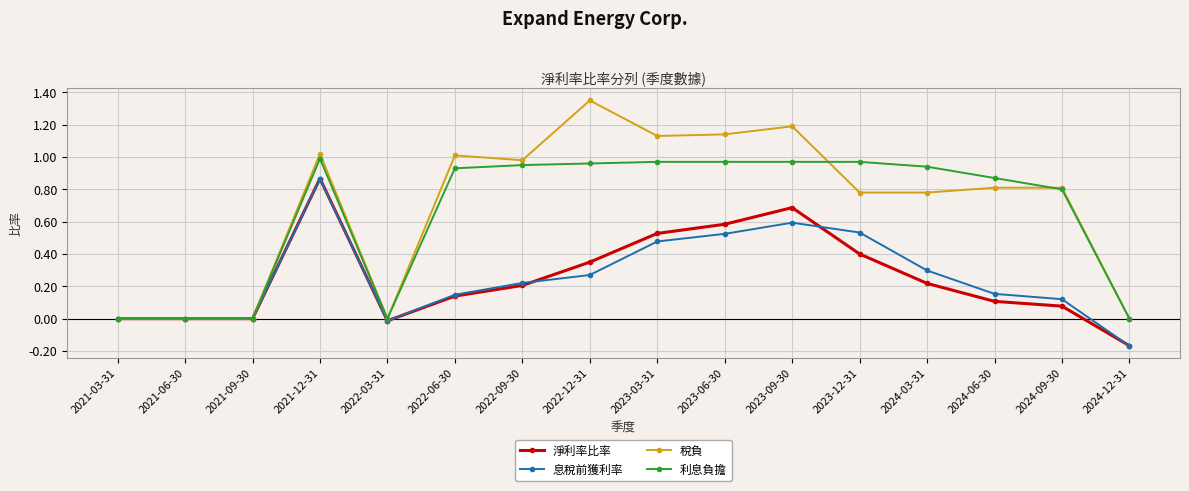

True or false: 淨利率比率 has more than 1 points higher than both neighbors.

True